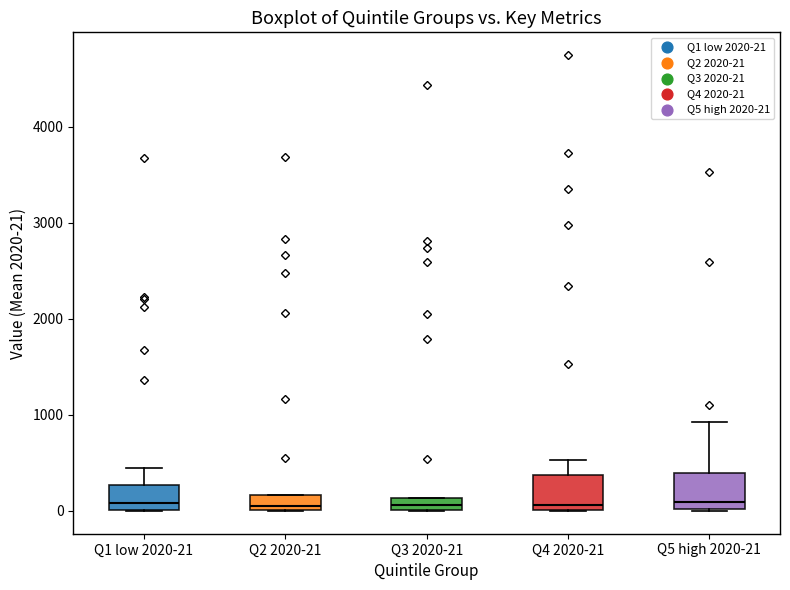

Where is the lower edge of the box for Q1 low 2020-21 on the y-axis? The values are not printed on the chart, so give them approximately, as read against the axis.

0